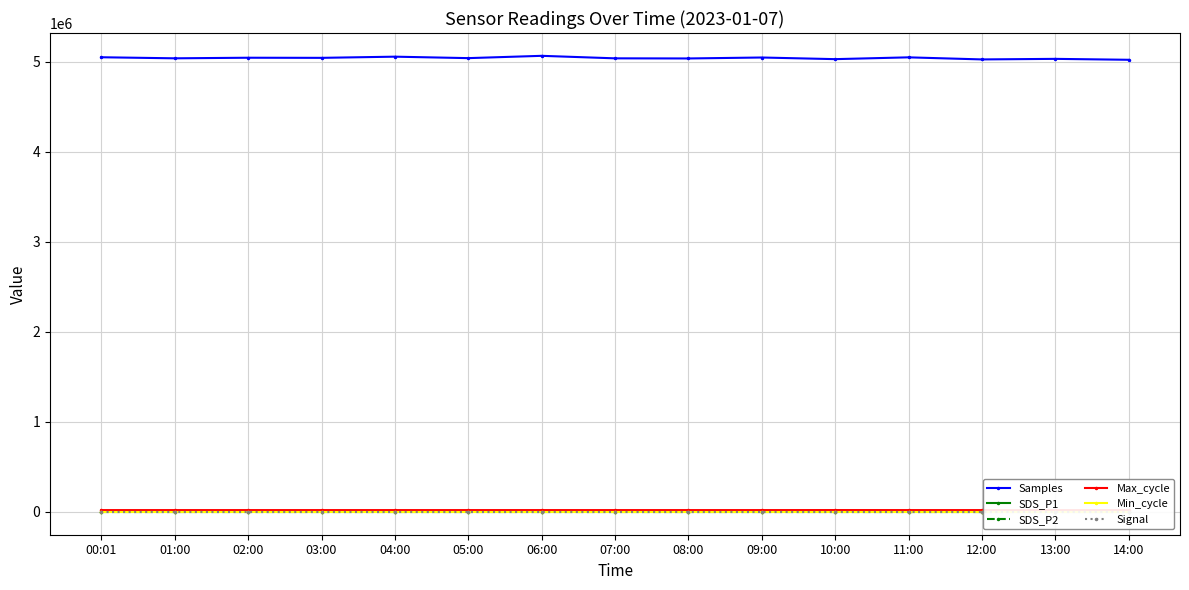

At which label is Signal closest to -82?

02:00